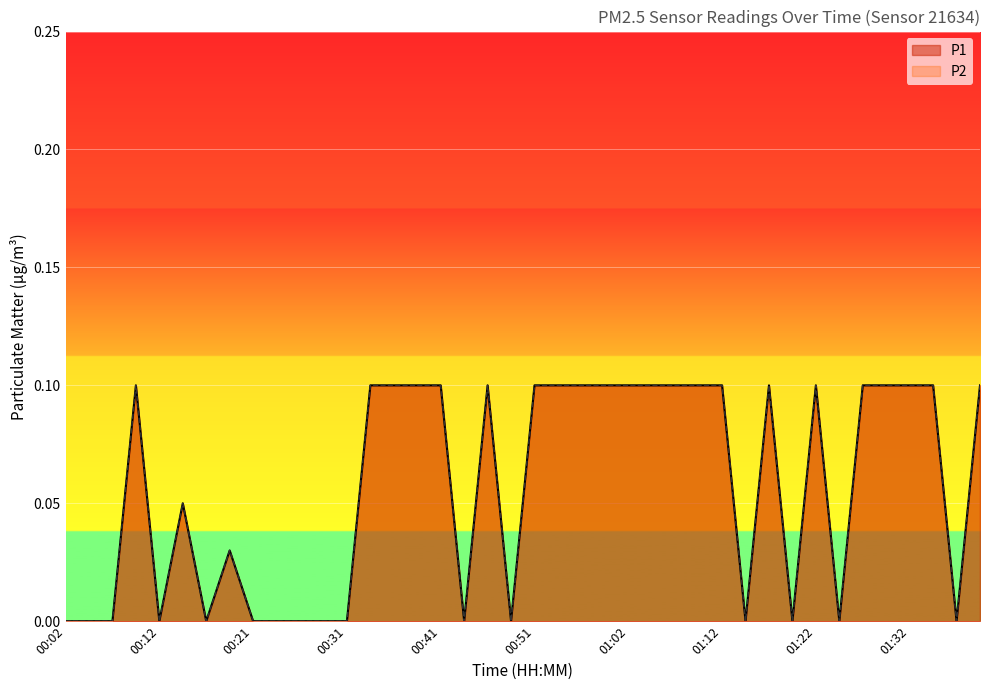

Which label corresponds to the smallest value in the chart?

00:02